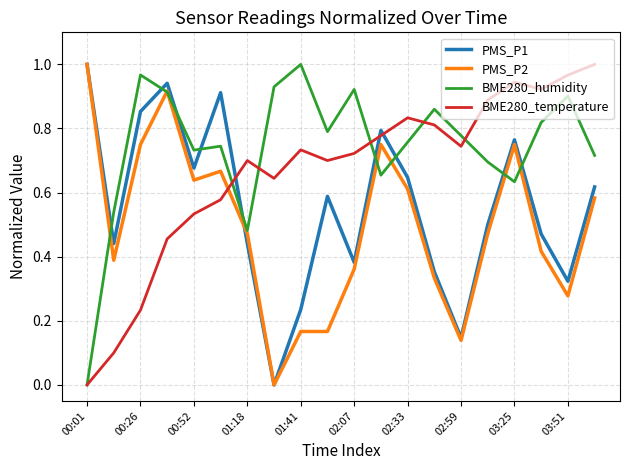

True or false: PMS_P1 and BME280_humidity intersect in this chart.

True